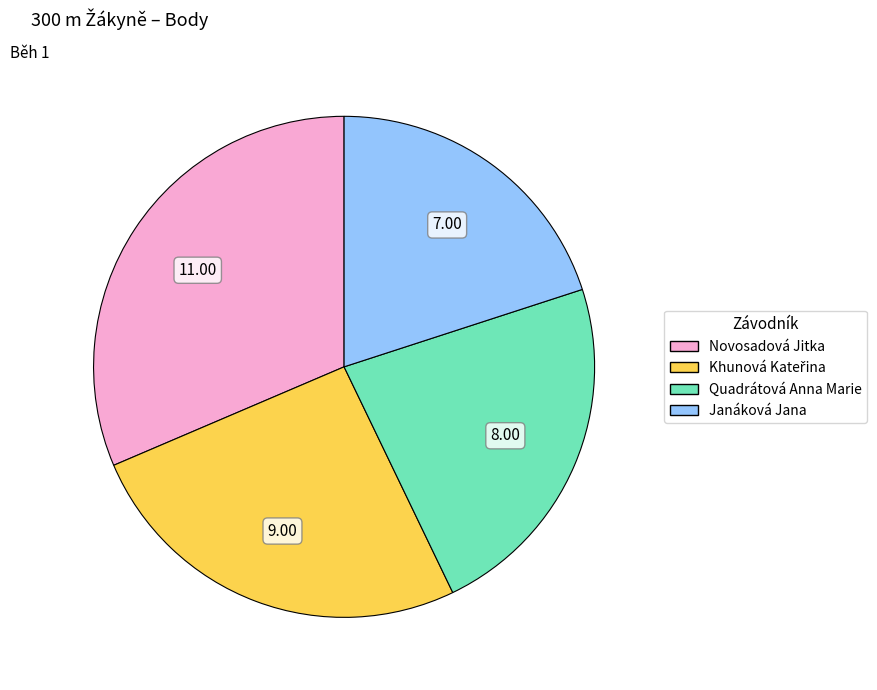

Is Novosadová Jitka the majority of the pie?

No